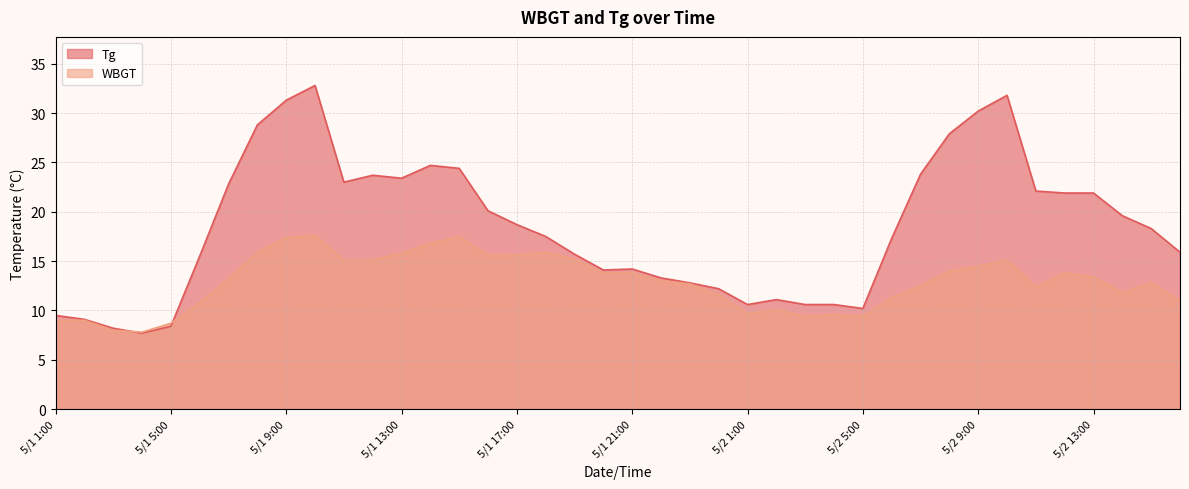

List the labels in order of WBGT value, smallest first.

5/1 4:00, 5/1 3:00, 5/1 5:00, 5/1 1:00, 5/1 2:00, 5/2 3:00, 5/2 5:00, 5/2 4:00, 5/2 1:00, 5/2 2:00, 5/1 6:00, 5/2 16:00, 5/2 6:00, 5/1 24:00, 5/2 14:00, 5/2 11:00, 5/2 7:00, 5/1 23:00, 5/2 15:00, 5/1 22:00, 5/1 7:00, 5/2 13:00, 5/1 20:00, 5/1 21:00, 5/2 12:00, 5/2 8:00, 5/2 9:00, 5/1 11:00, 5/1 12:00, 5/2 10:00, 5/1 19:00, 5/1 16:00, 5/1 17:00, 5/1 13:00, 5/1 8:00, 5/1 18:00, 5/1 14:00, 5/1 9:00, 5/1 15:00, 5/1 10:00